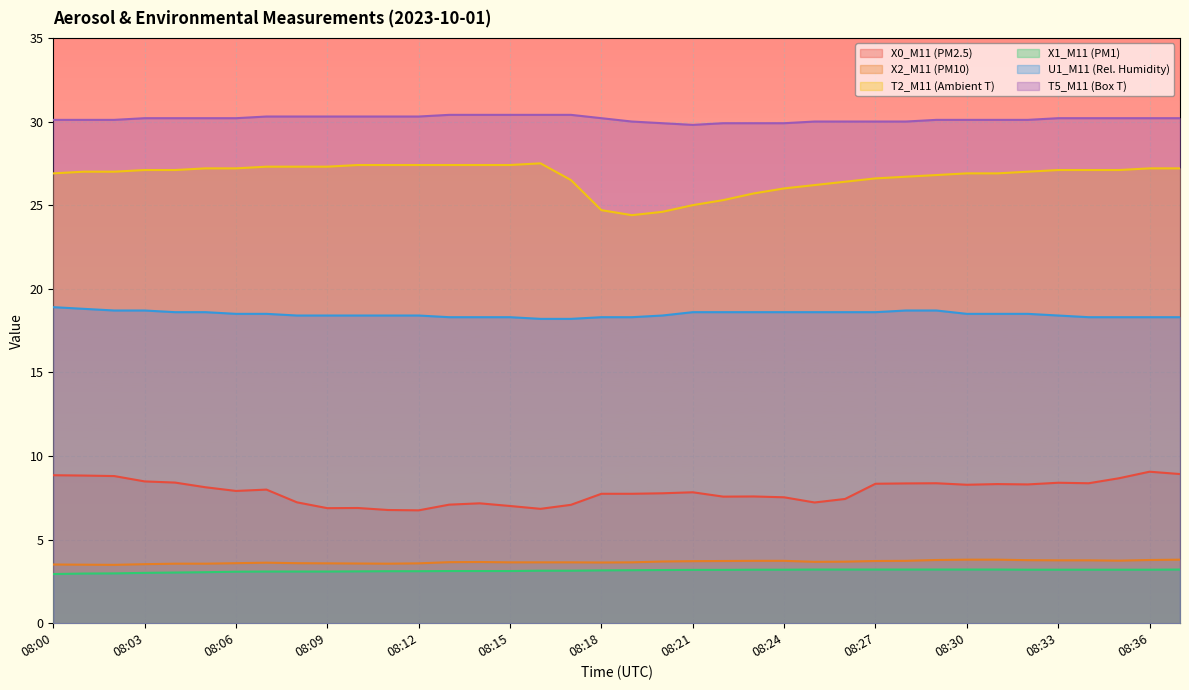

Which category has the highest value across all series?

08:13